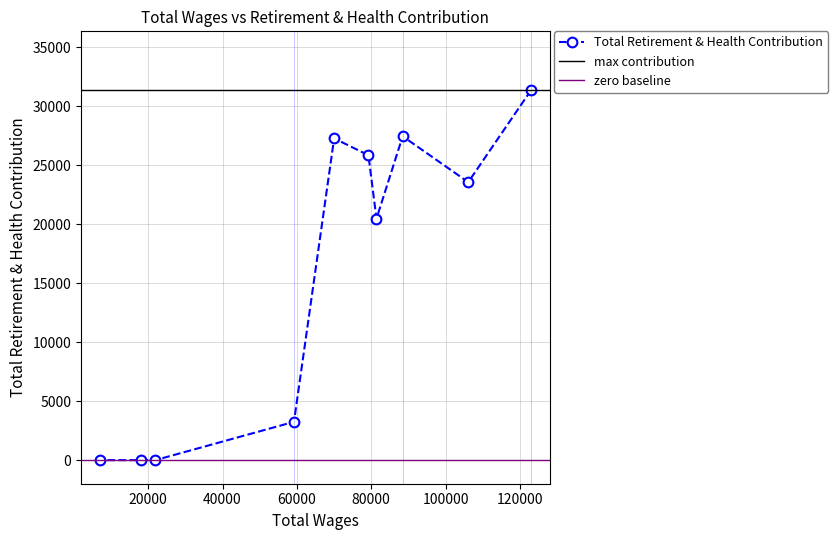

How many lines are shown in the chart?

1